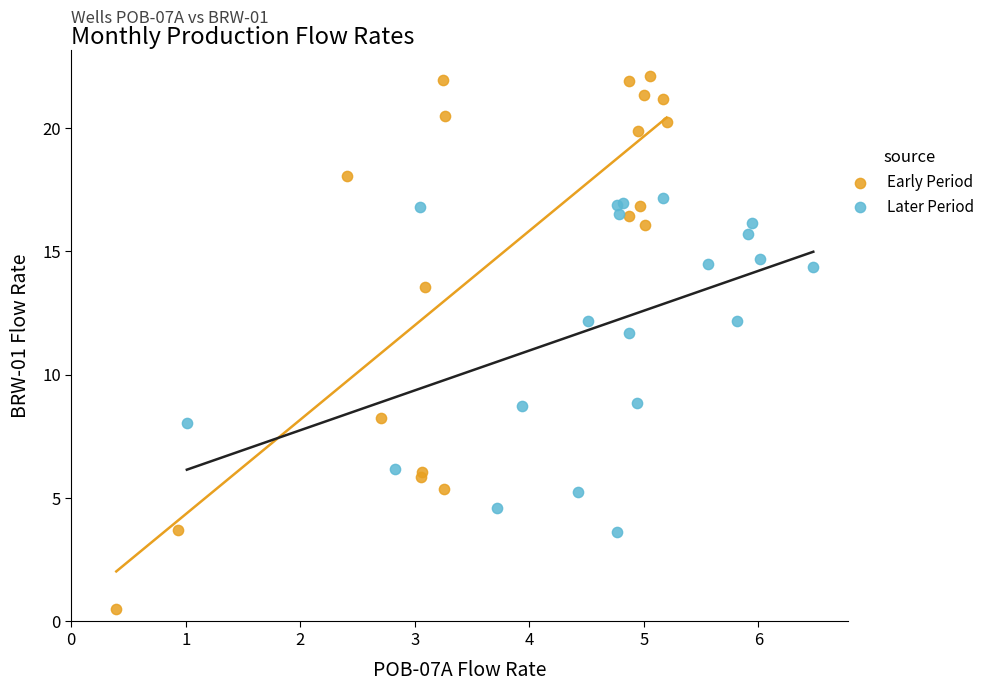

Which series reaches the maximum Y coordinate?

Early Period